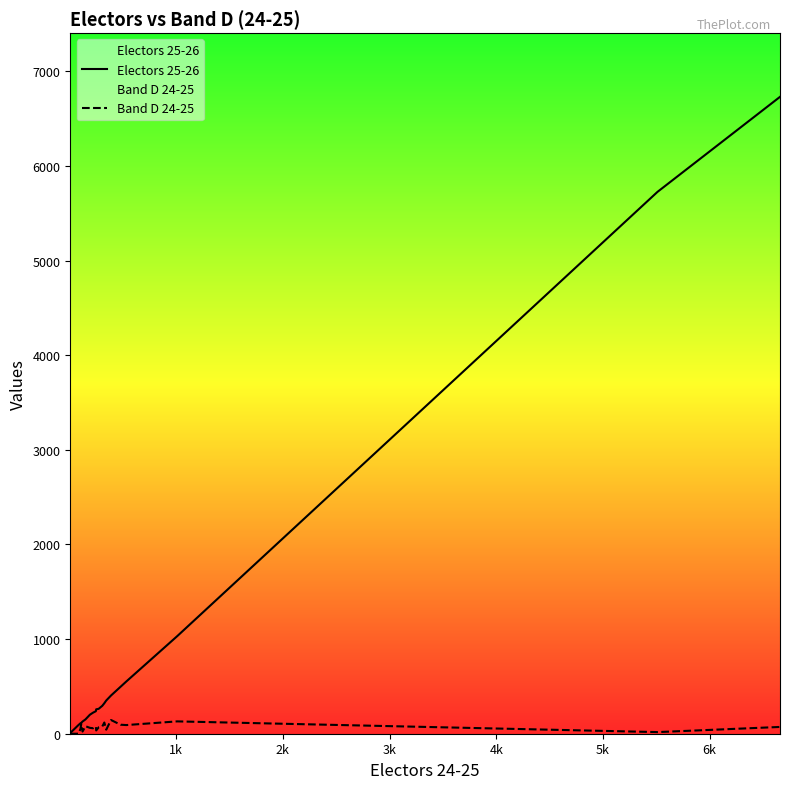

Rank the series by their maximum value, from highest to lowest.

Electors 25-26, Band D 24-25